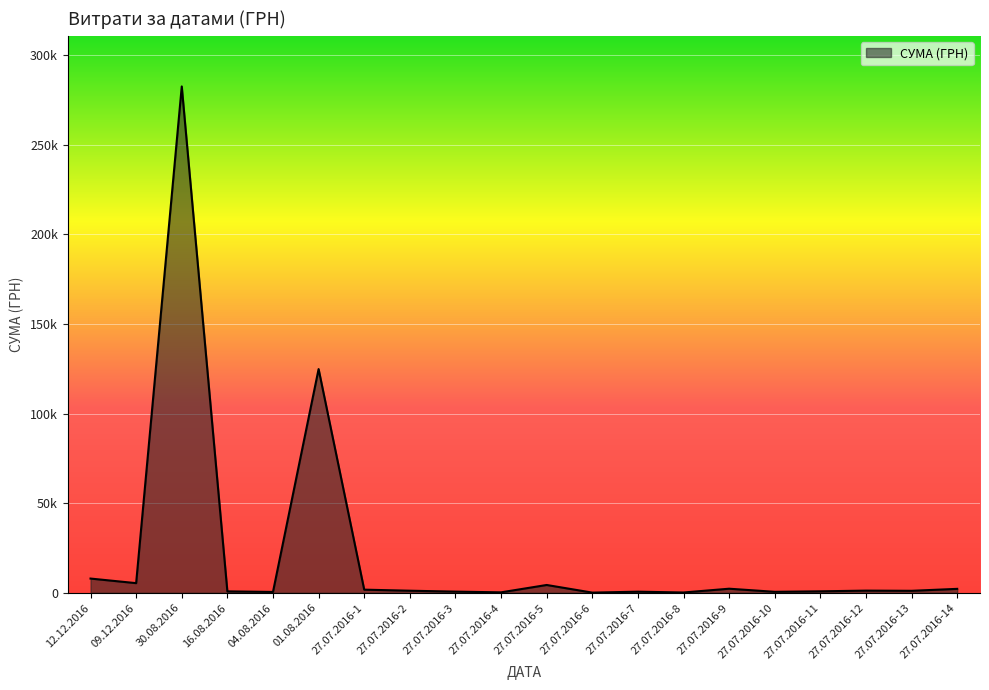

Does the chart have visible grid lines?

Yes